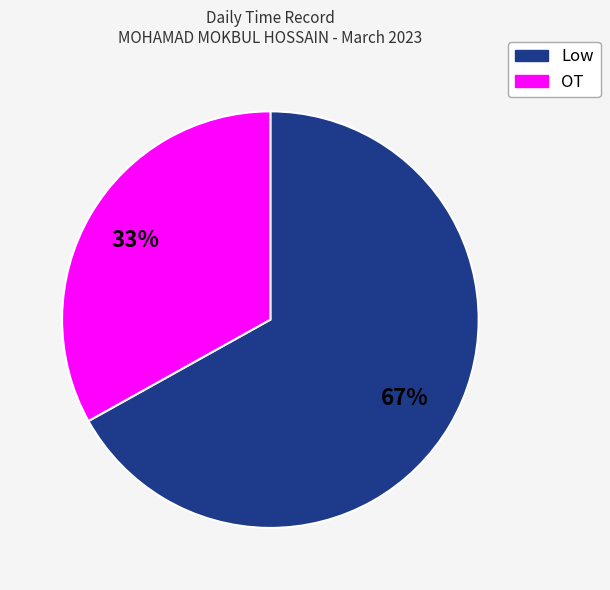

Which has a higher value, Low or OT?

Low